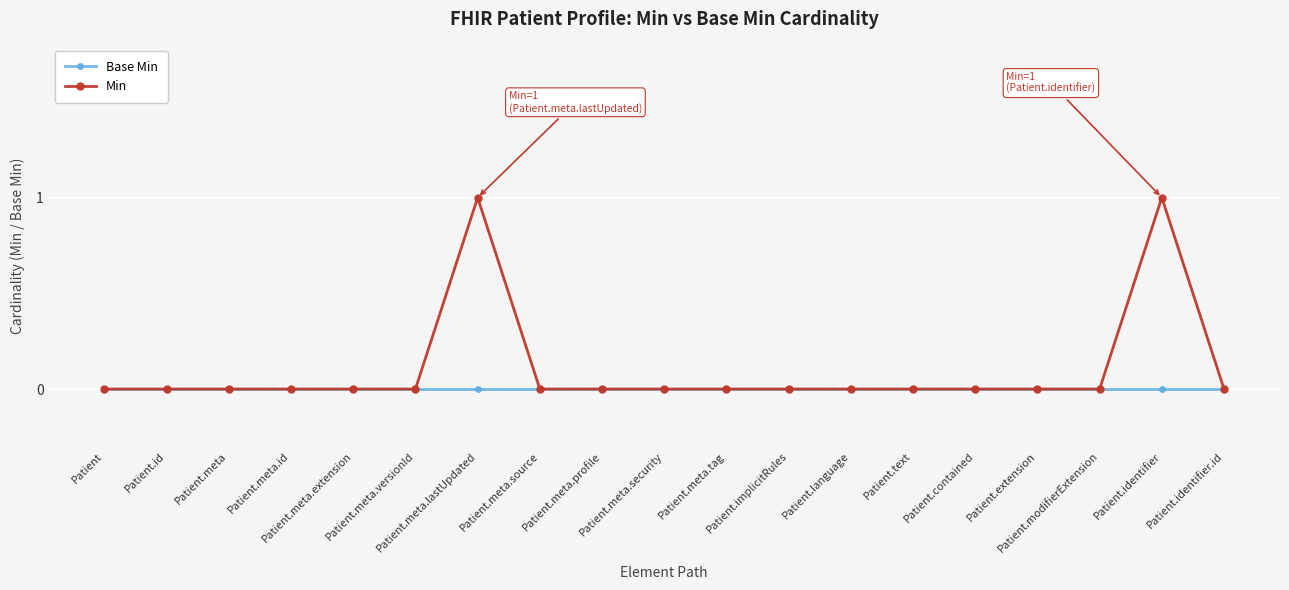

Rank the series by their average value, from highest to lowest.

Min, Base Min